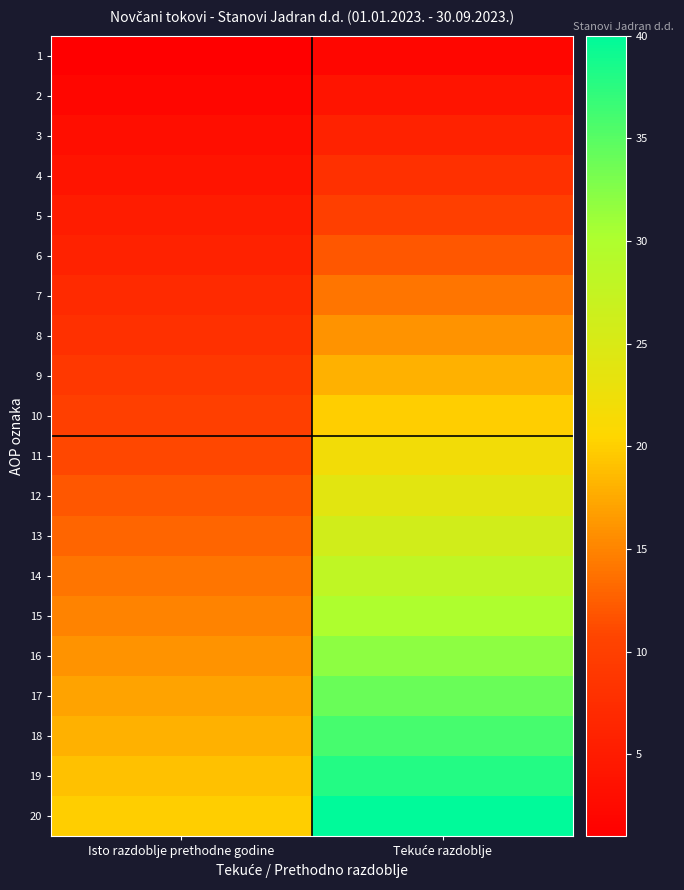

Reading left to right, transcribe all the data shown in this chart.

1: Isto razdoblje prethodne godine=1	Tekuće razdoblje=2
2: Isto razdoblje prethodne godine=2	Tekuće razdoblje=4
3: Isto razdoblje prethodne godine=3	Tekuće razdoblje=6
4: Isto razdoblje prethodne godine=4	Tekuće razdoblje=8
5: Isto razdoblje prethodne godine=5	Tekuće razdoblje=10
6: Isto razdoblje prethodne godine=6	Tekuće razdoblje=12
7: Isto razdoblje prethodne godine=7	Tekuće razdoblje=14
8: Isto razdoblje prethodne godine=8	Tekuće razdoblje=16
9: Isto razdoblje prethodne godine=9	Tekuće razdoblje=18
10: Isto razdoblje prethodne godine=10	Tekuće razdoblje=20
11: Isto razdoblje prethodne godine=11	Tekuće razdoblje=22
12: Isto razdoblje prethodne godine=12	Tekuće razdoblje=24
13: Isto razdoblje prethodne godine=13	Tekuće razdoblje=26
14: Isto razdoblje prethodne godine=14	Tekuće razdoblje=28
15: Isto razdoblje prethodne godine=15	Tekuće razdoblje=30
16: Isto razdoblje prethodne godine=16	Tekuće razdoblje=32
17: Isto razdoblje prethodne godine=17	Tekuće razdoblje=34
18: Isto razdoblje prethodne godine=18	Tekuće razdoblje=36
19: Isto razdoblje prethodne godine=19	Tekuće razdoblje=38
20: Isto razdoblje prethodne godine=20	Tekuće razdoblje=40